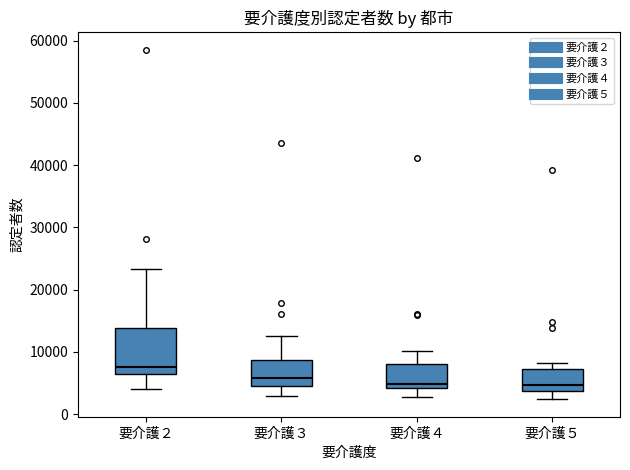

Reading left to right, read every box against the y-axis: the position of its median line, the range the box covers, and the ends of its whiskers. The values are not printed on the chart, so give them approximately, as read against the axis.

要介護２: median 8000, box 6000 to 14000, whiskers 4000 to 23000
要介護３: median 6000, box 5000 to 9000, whiskers 3000 to 12000
要介護４: median 5000, box 4000 to 8000, whiskers 3000 to 10000
要介護５: median 5000, box 4000 to 7000, whiskers 2000 to 8000